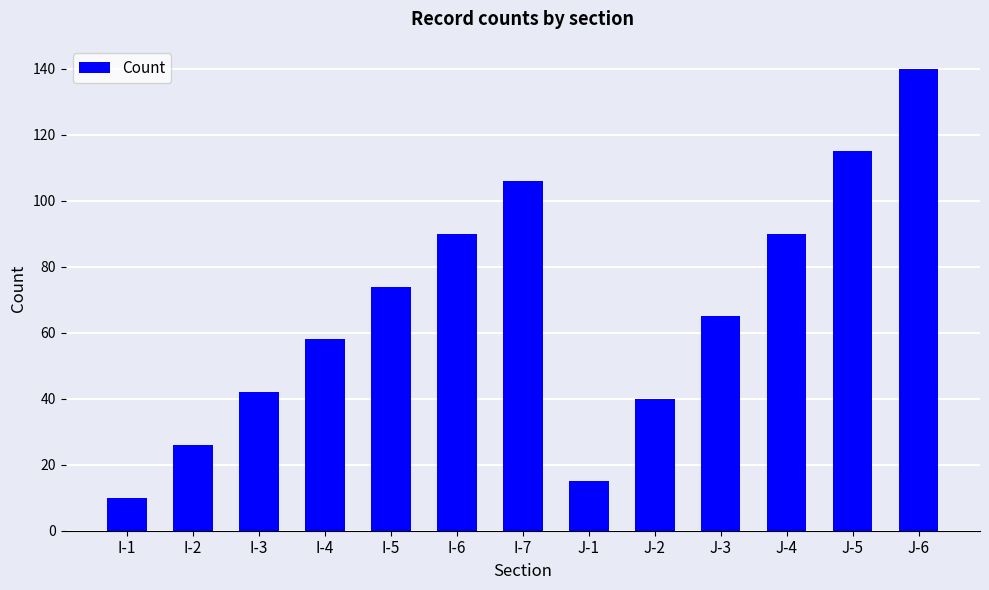

Which category has the lowest value across all series?

I-1